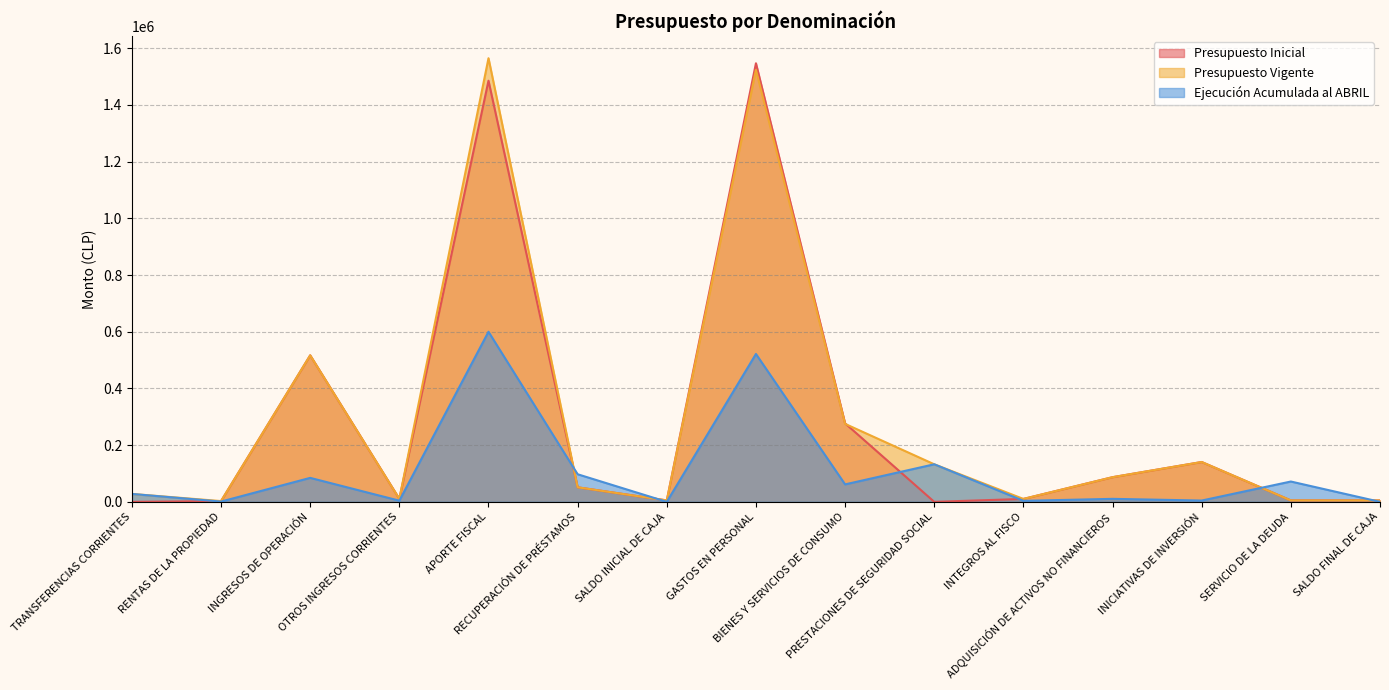

List the series in order of their peak value, lowest first.

Ejecución Acumulada al ABRIL, Presupuesto Inicial, Presupuesto Vigente